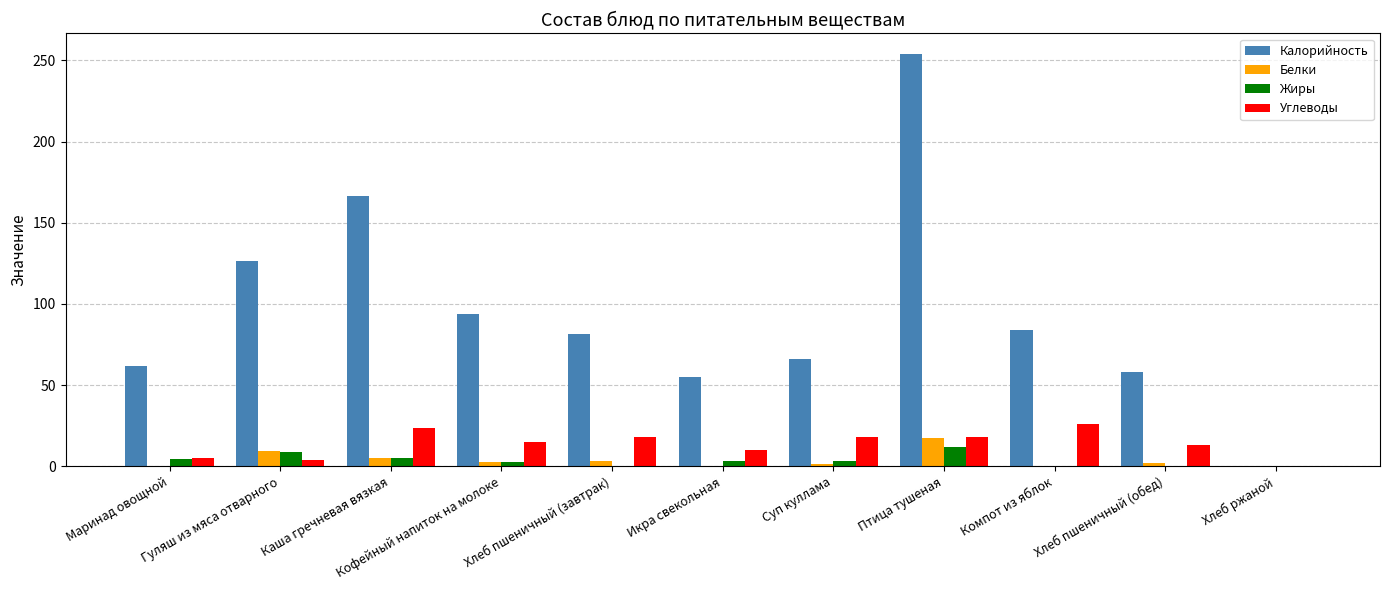

What is the greatest value displayed?

254.0